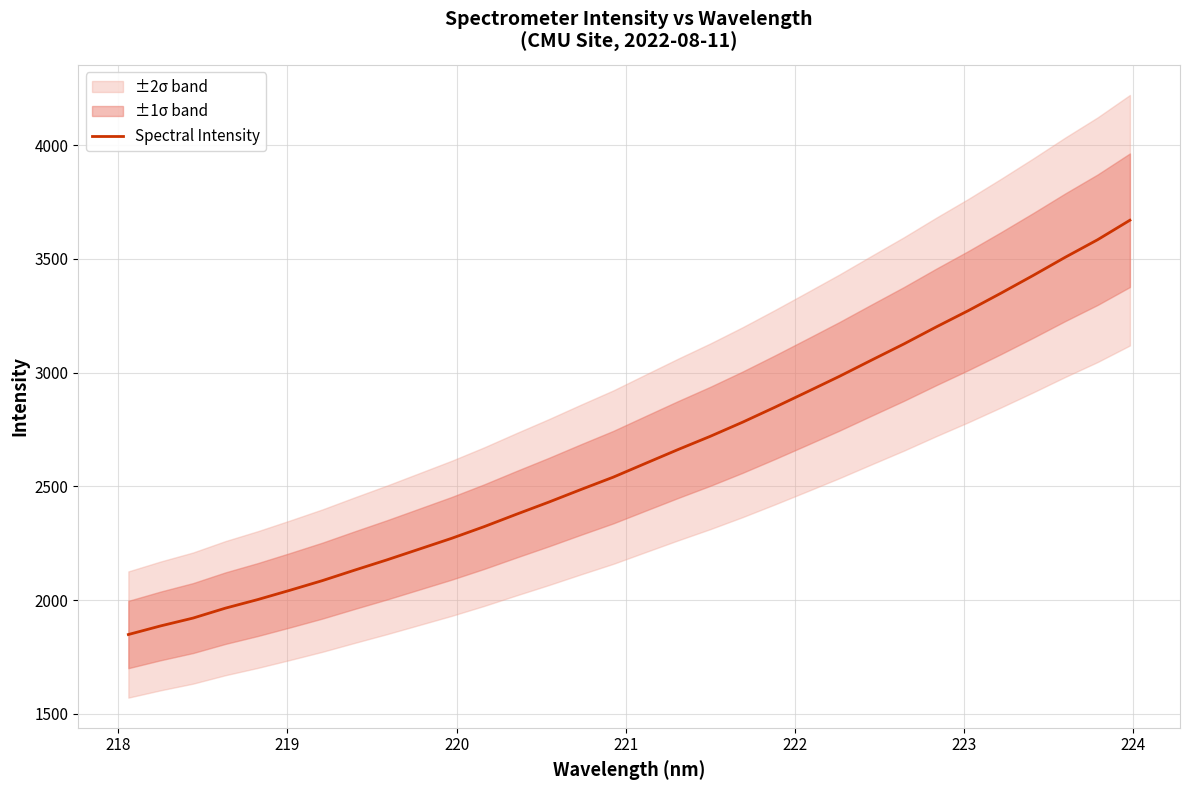

Count the number of data series in this chart.

1